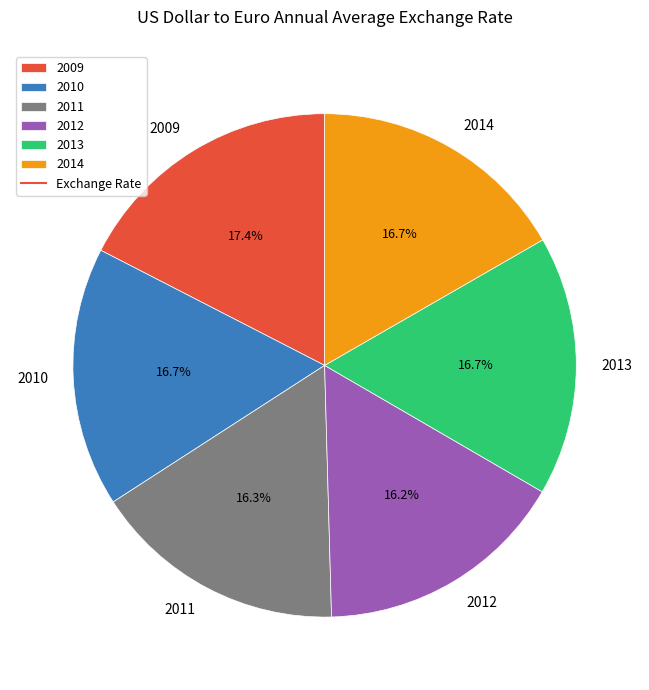

Is it true that 2012 is 16% of the pie?

True